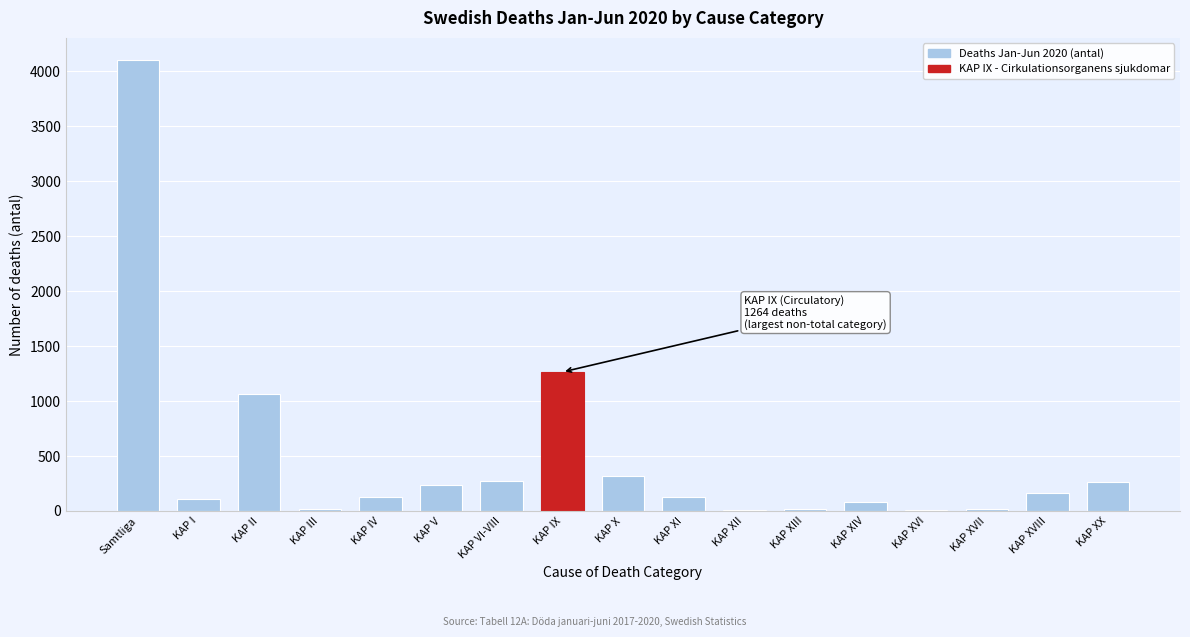

Which category has the highest value across all series?

Samtliga